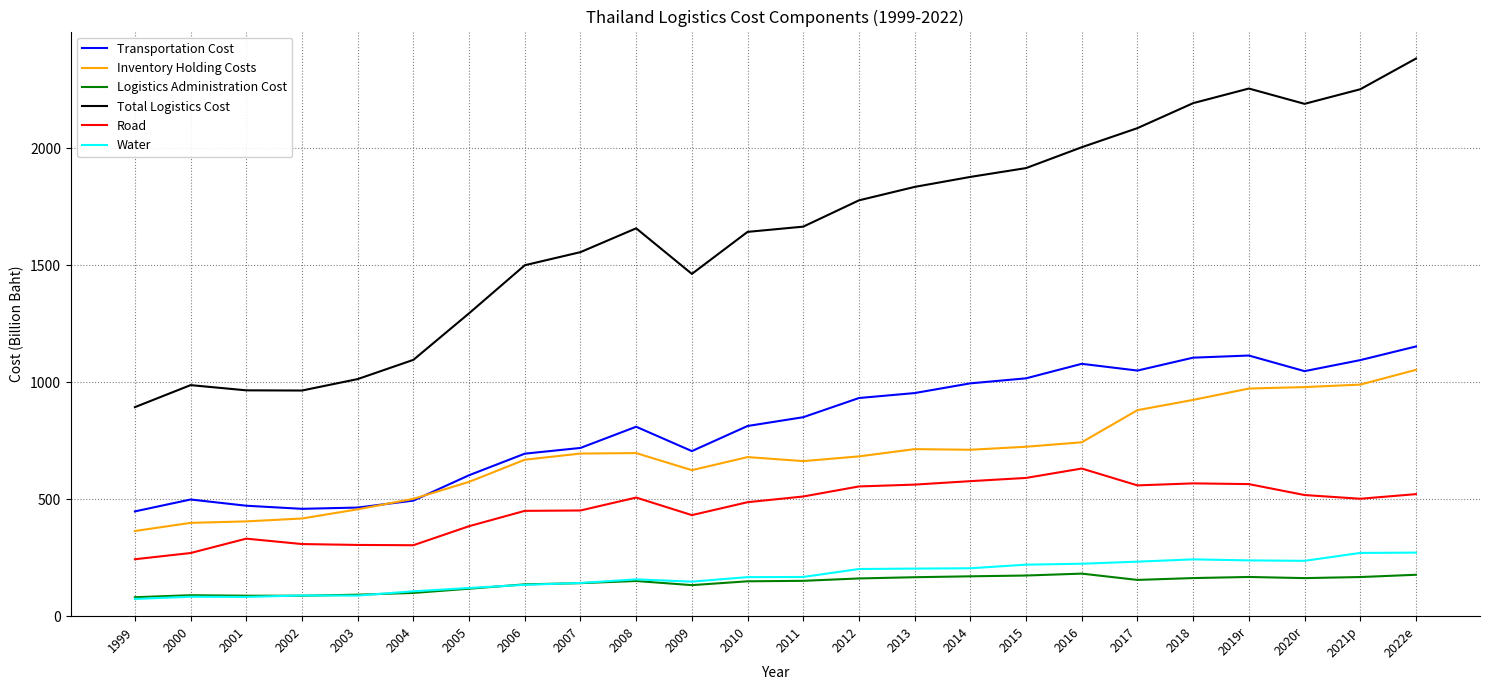

What is the difference between the highest and lowest values at 2006?

1365.1